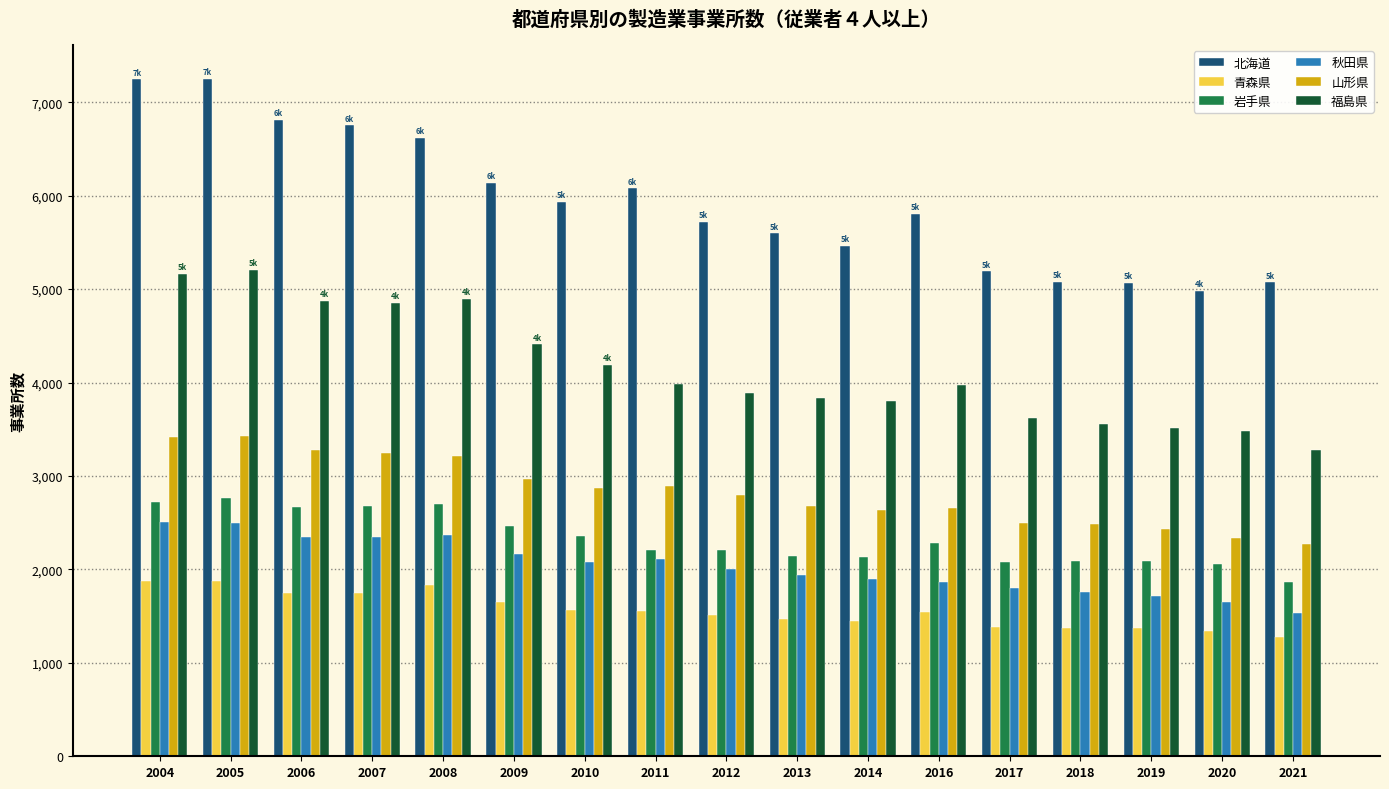

What is the lowest value of the 山形県 series?

2277